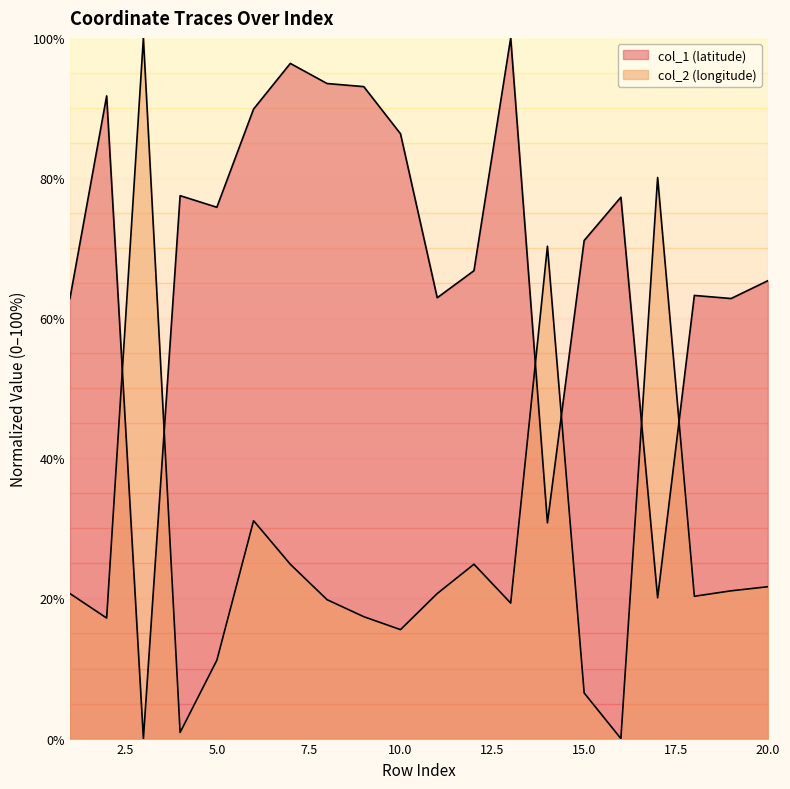

At which category does col_2 reach its first local valley?

2